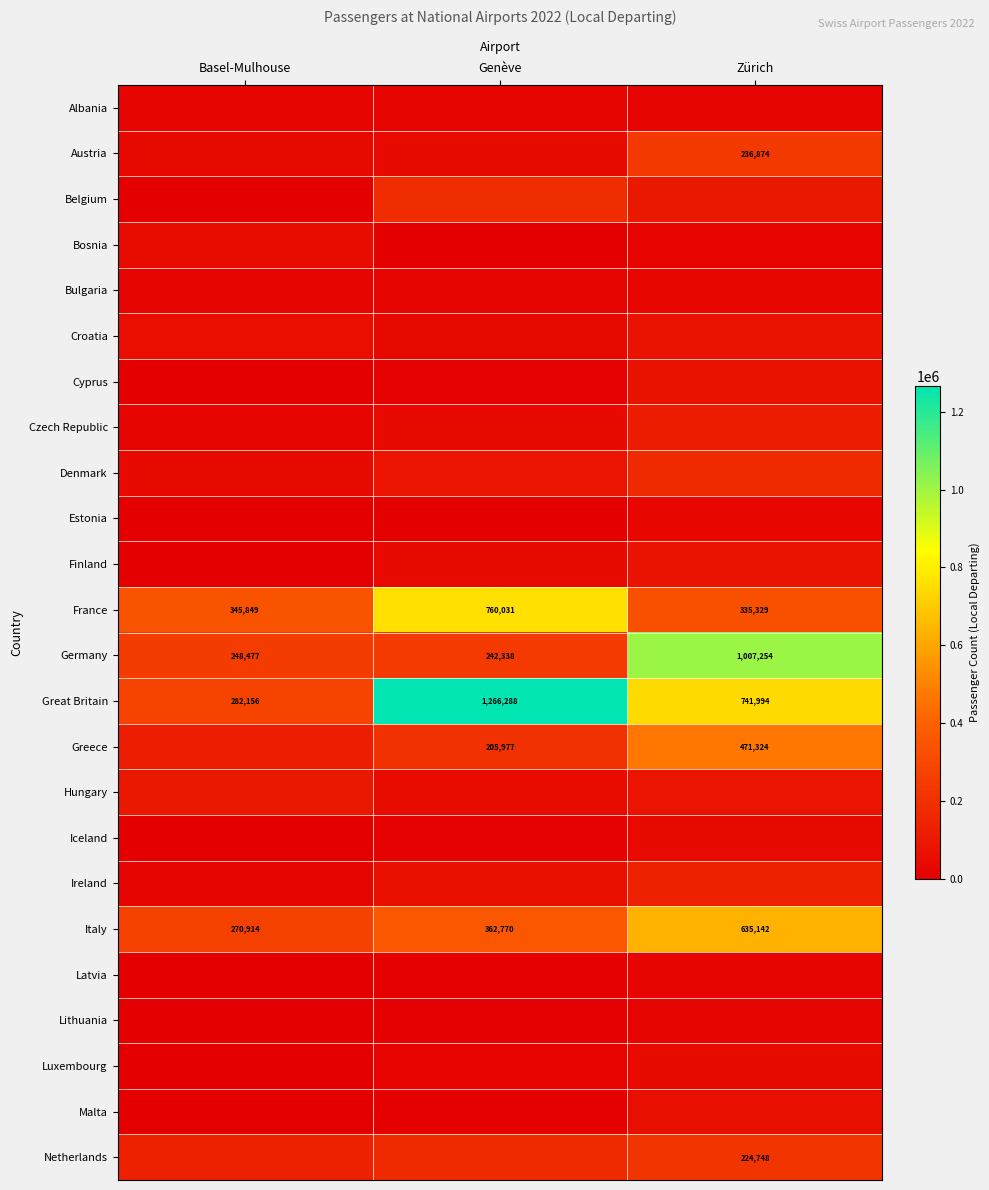

What is the sum of all France values?

1441209